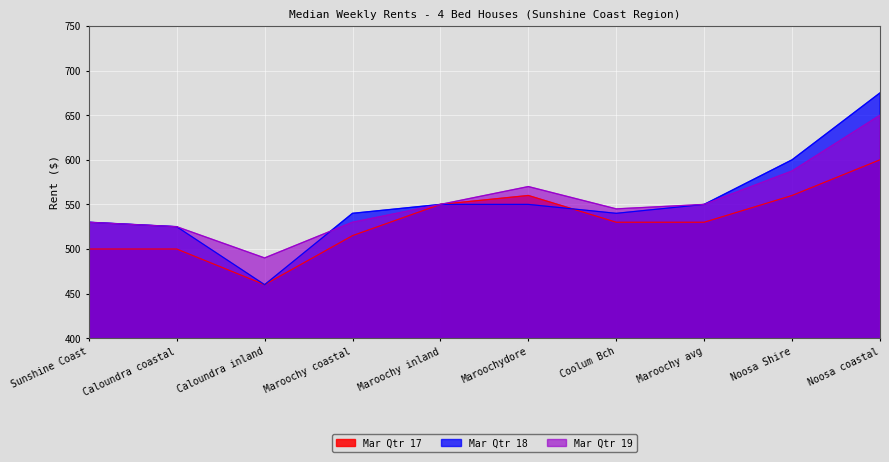

At which label is Mar Qtr 17 closest to 530?

Coolum Bch